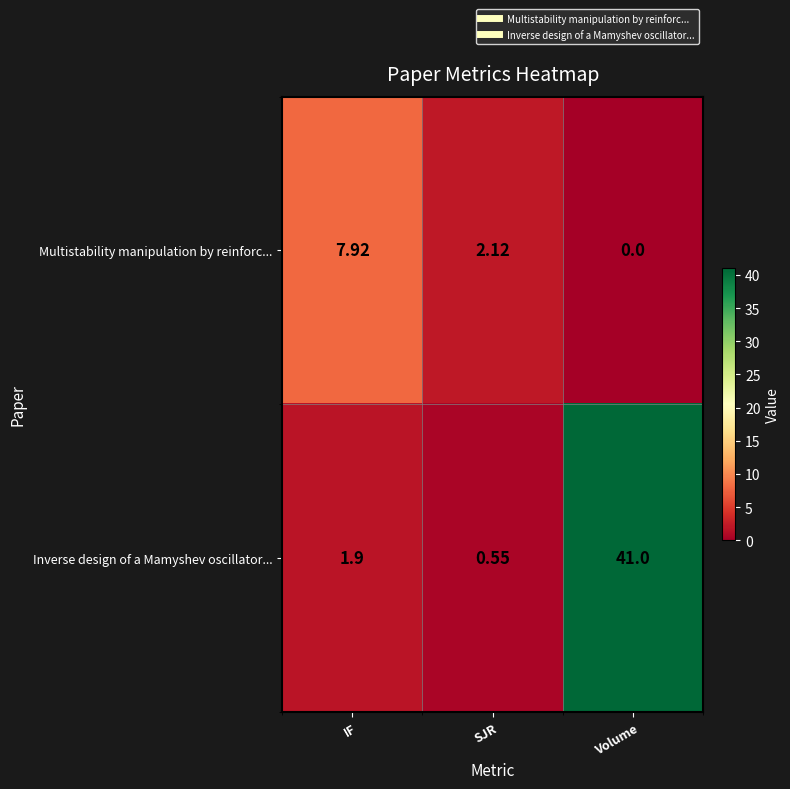

Which series has the largest range (max minus min)?

Inverse design of a Mamyshev oscillator...